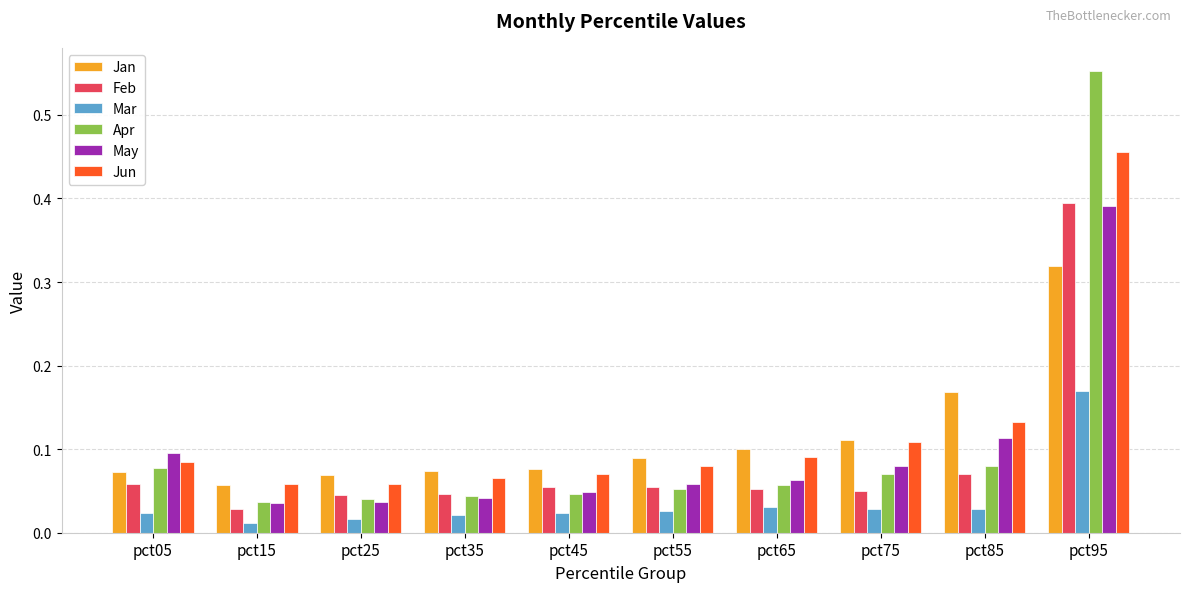

True or false: Feb has a value of 0.1 at pct05.

True